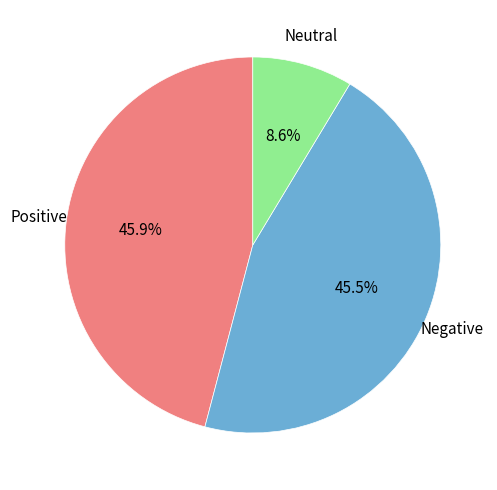

Does any single category account for the majority?

No